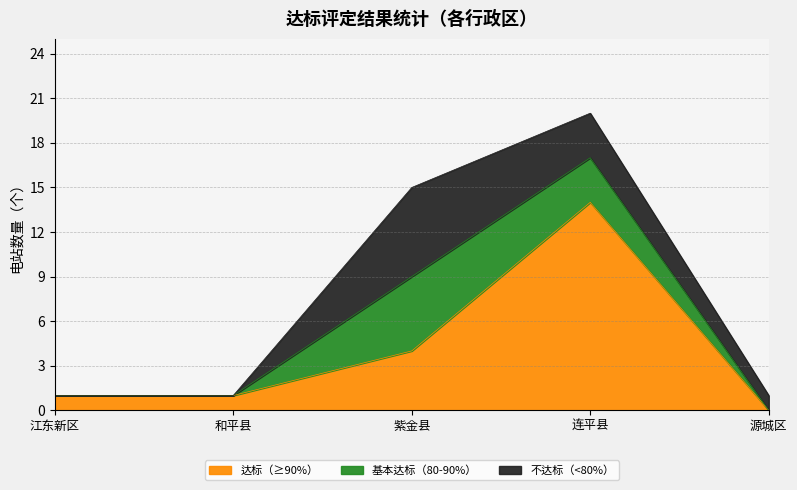

What is the highest value of the 达标（≥90%） series?

14